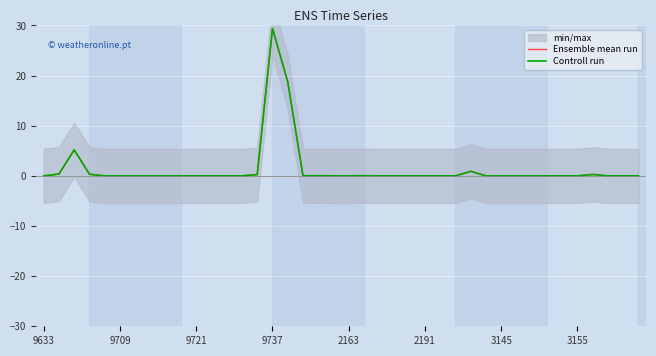

Which series has the largest total across all categories?

Ensemble mean run